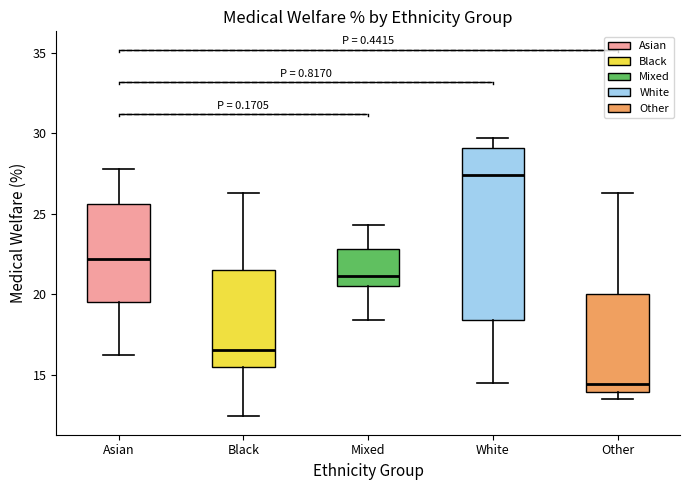

Reading left to right, transcribe this box plot: for each box, give where its median line is, the range the box spans, and where its two whiskers end, as read against the y-axis. The values are not printed on the chart, so give them approximately, as read against the axis.

Asian: median 22.0, box 19.5 to 25.5, whiskers 16.0 to 28.0
Black: median 16.5, box 15.5 to 21.5, whiskers 12.5 to 26.5
Mixed: median 21.0, box 20.5 to 23.0, whiskers 18.5 to 24.5
White: median 27.5, box 18.5 to 29.0, whiskers 14.5 to 29.5
Other: median 14.5, box 14.0 to 20.0, whiskers 13.5 to 26.5